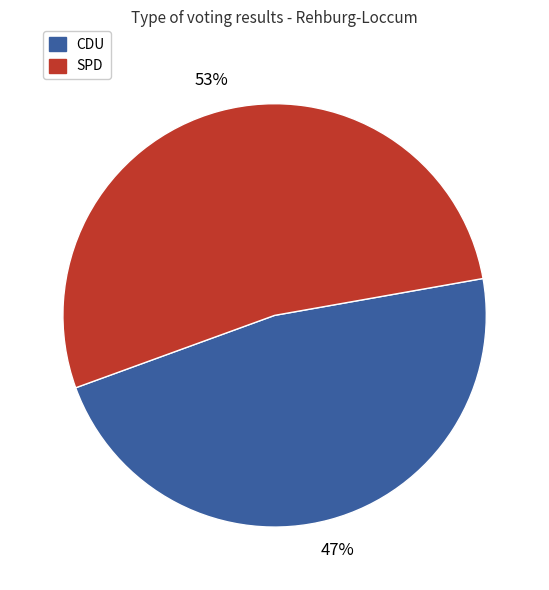

Is there any slice that represents more than half of the pie?

Yes